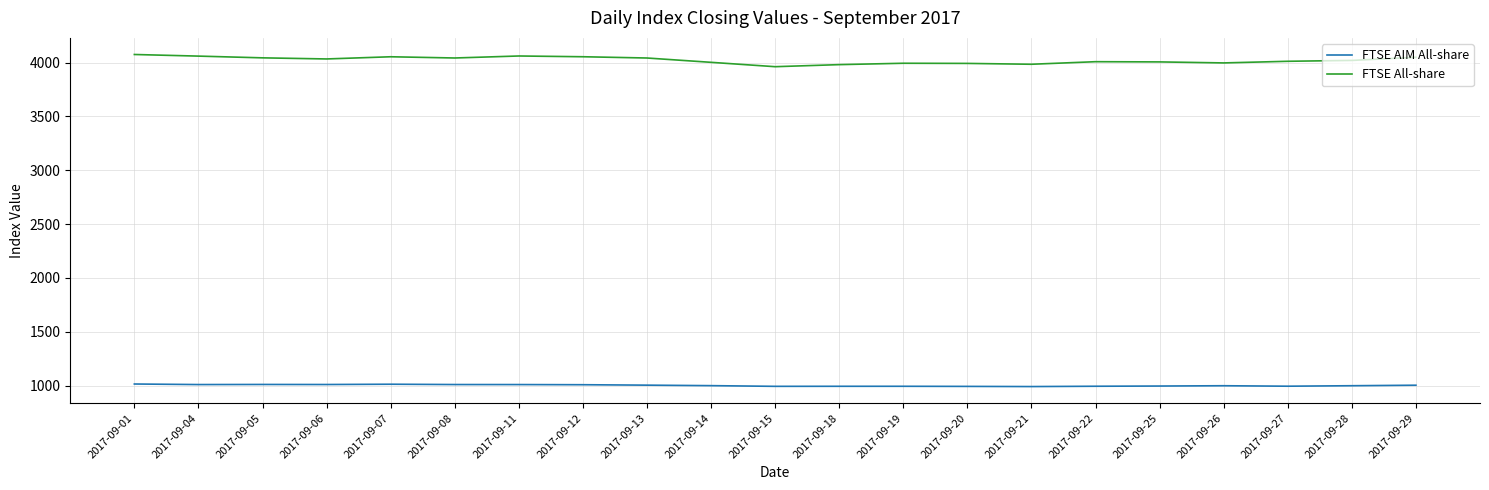

What is the total value across all series at 2017-09-15?

4956.3